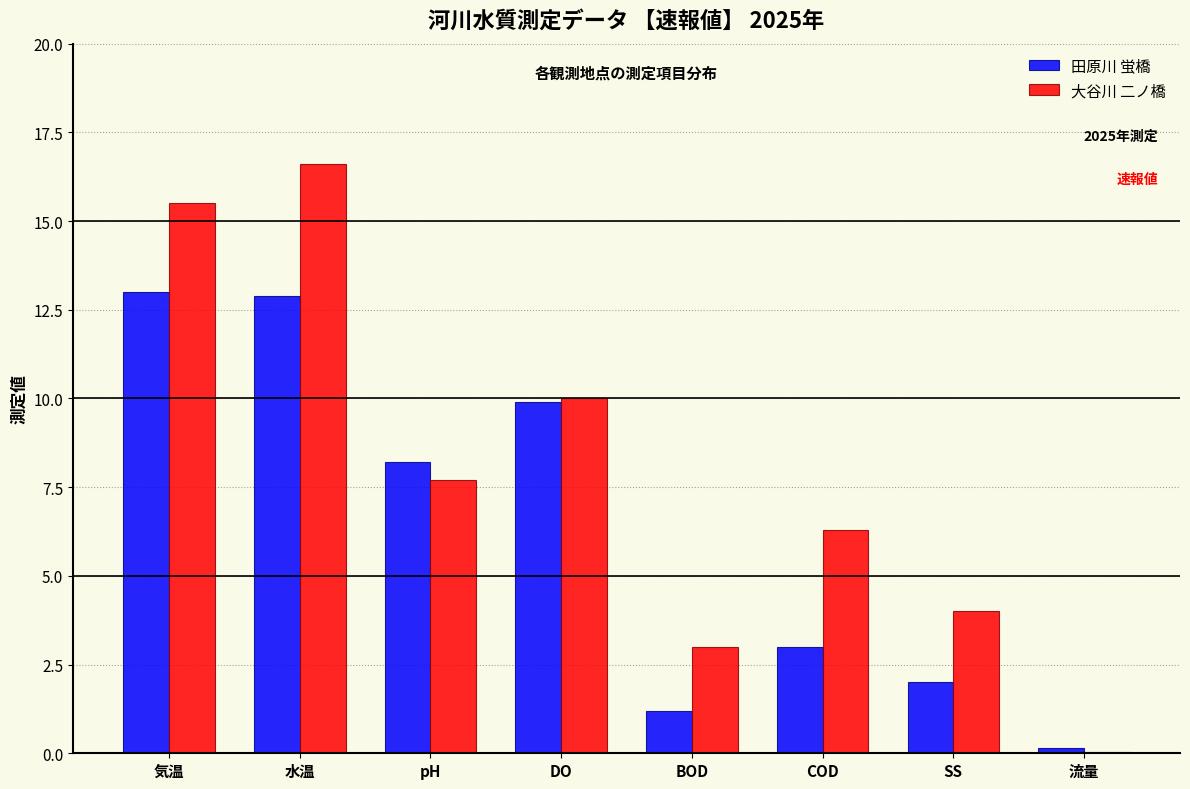

At which category is the sum across all series the highest?

水温